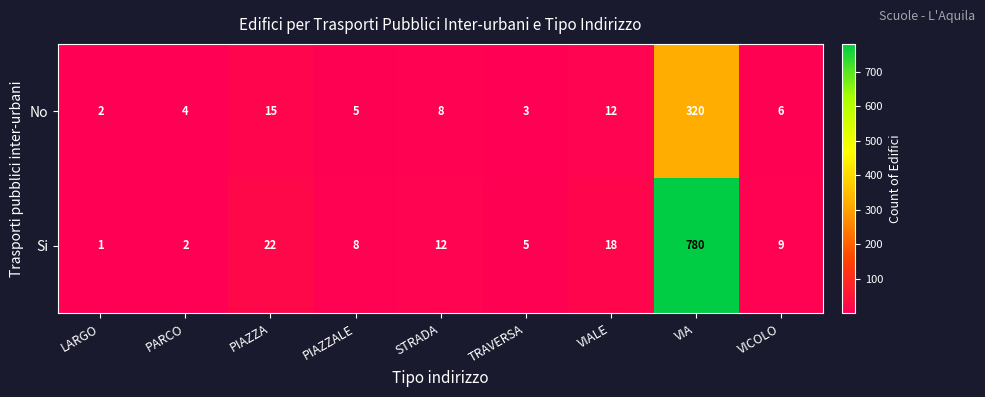

Which series has the widest spread of values?

Si